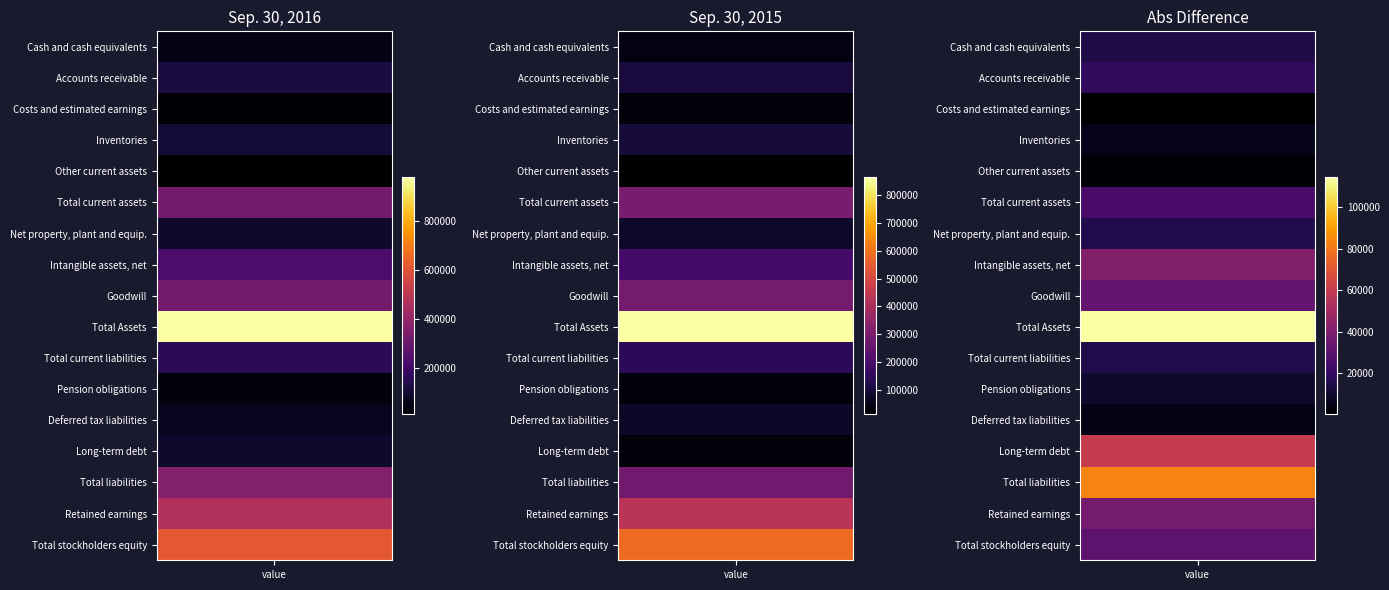

Where is Total stockholders equity nearest to the value 599645?

1